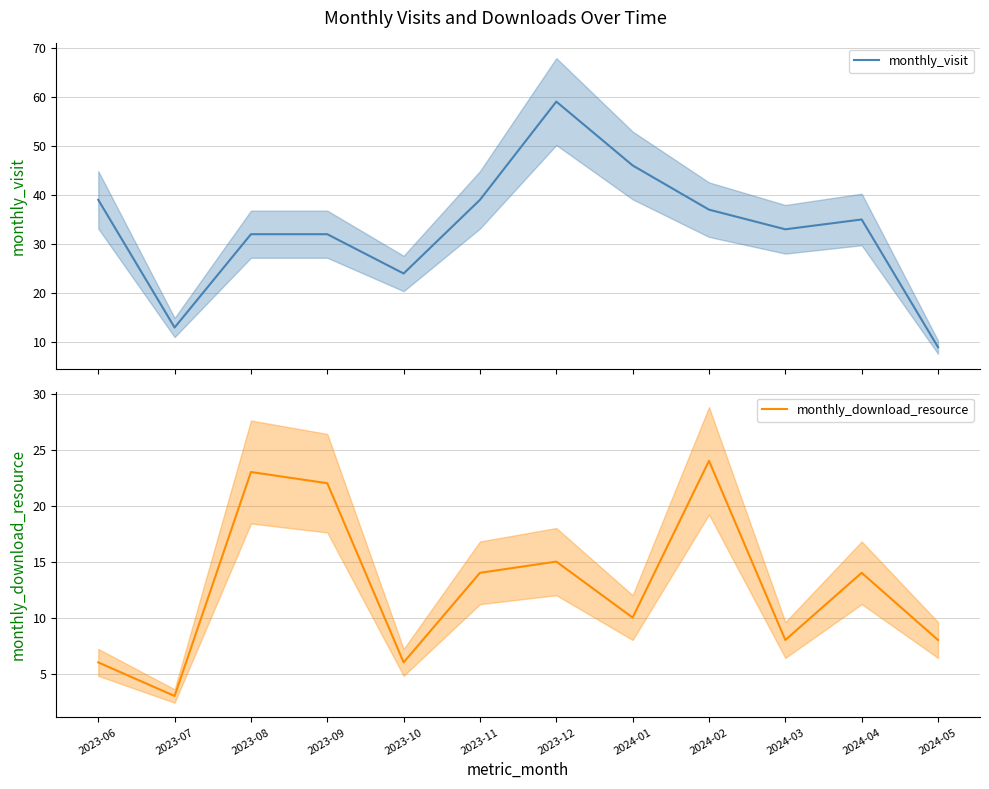

How many interior local peaks does the monthly_visit series have?

2